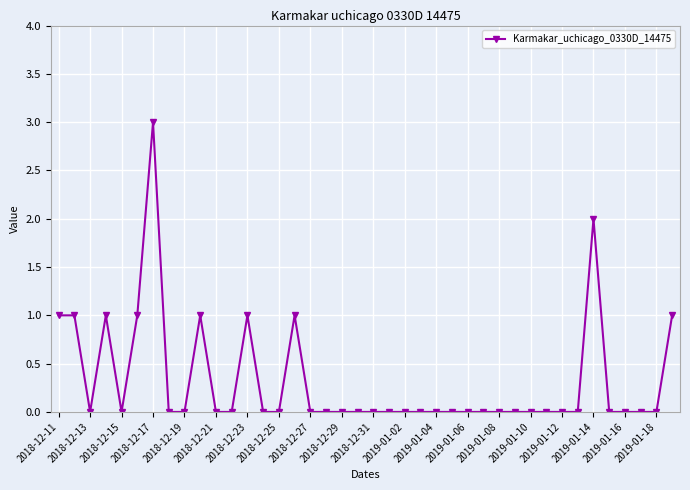

How many series are shown in this chart?

1